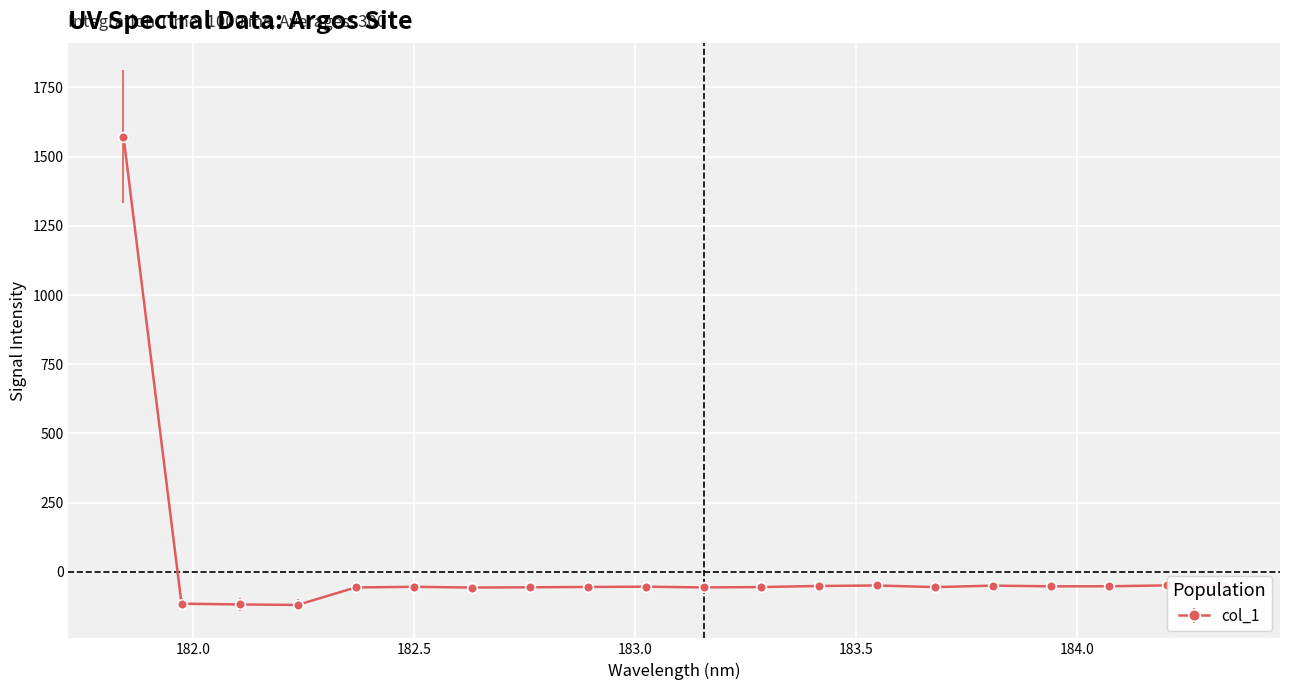

What is the greatest value displayed?

1572.0